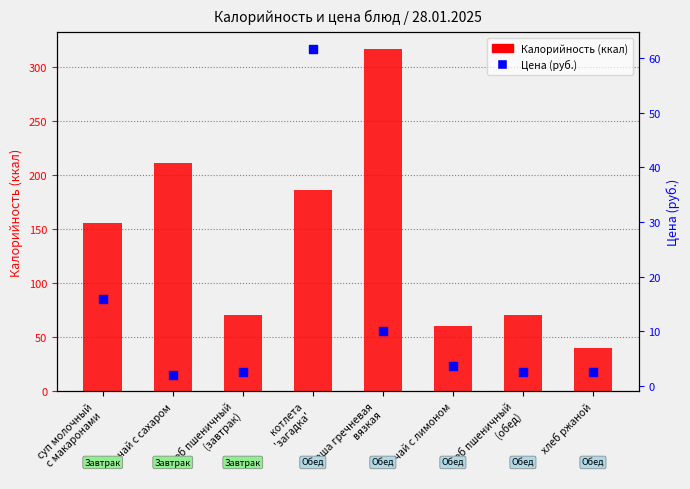

At which category is the sum across all series the highest?

каша гречневая
вязкая